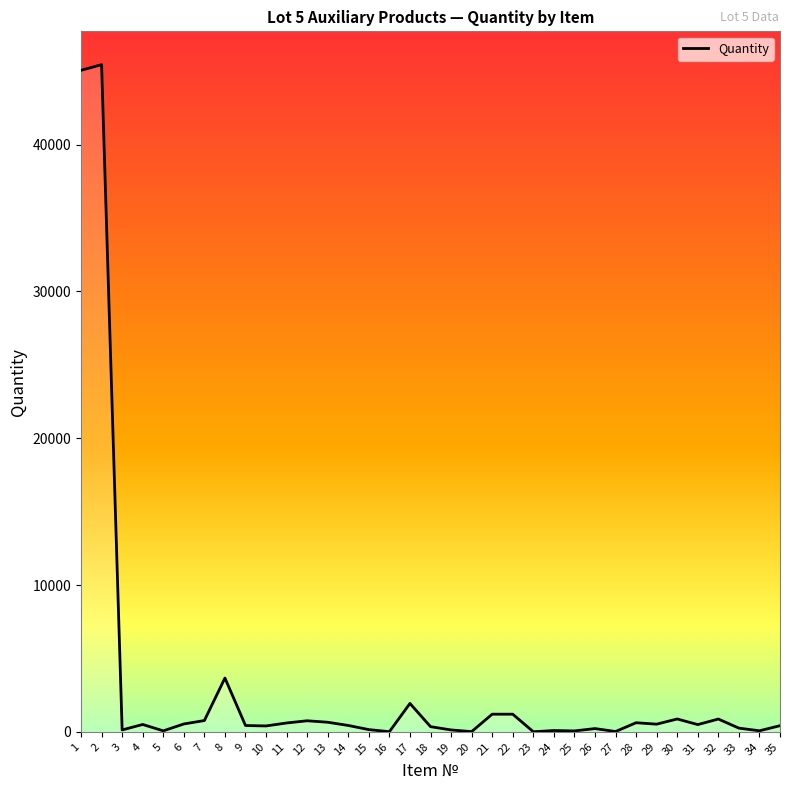

Count the number of categories in the chart.

35